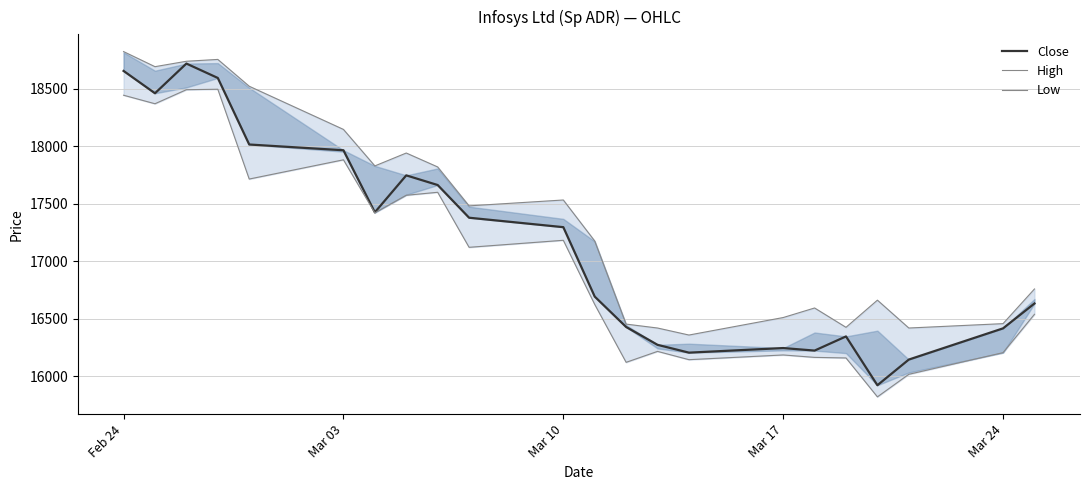

True or false: Low and Close intersect in this chart.

False